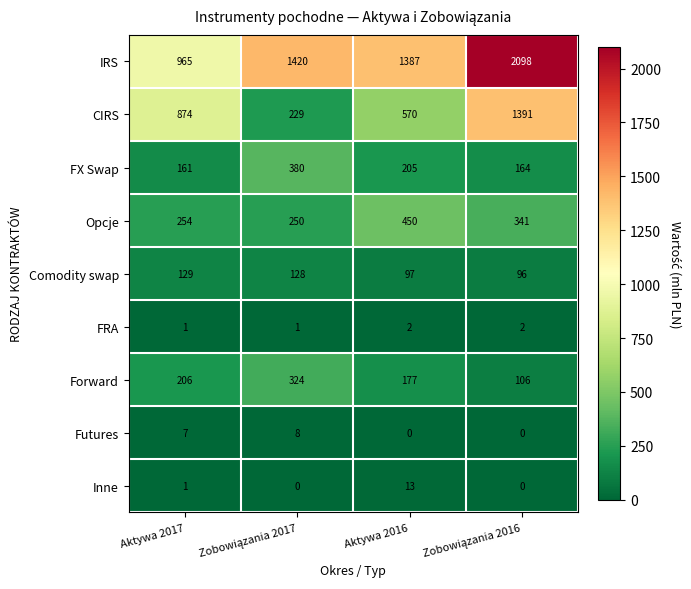

List the series in order of their peak value, highest first.

IRS, CIRS, Opcje, FX Swap, Forward, Comodity swap, Inne, Futures, FRA